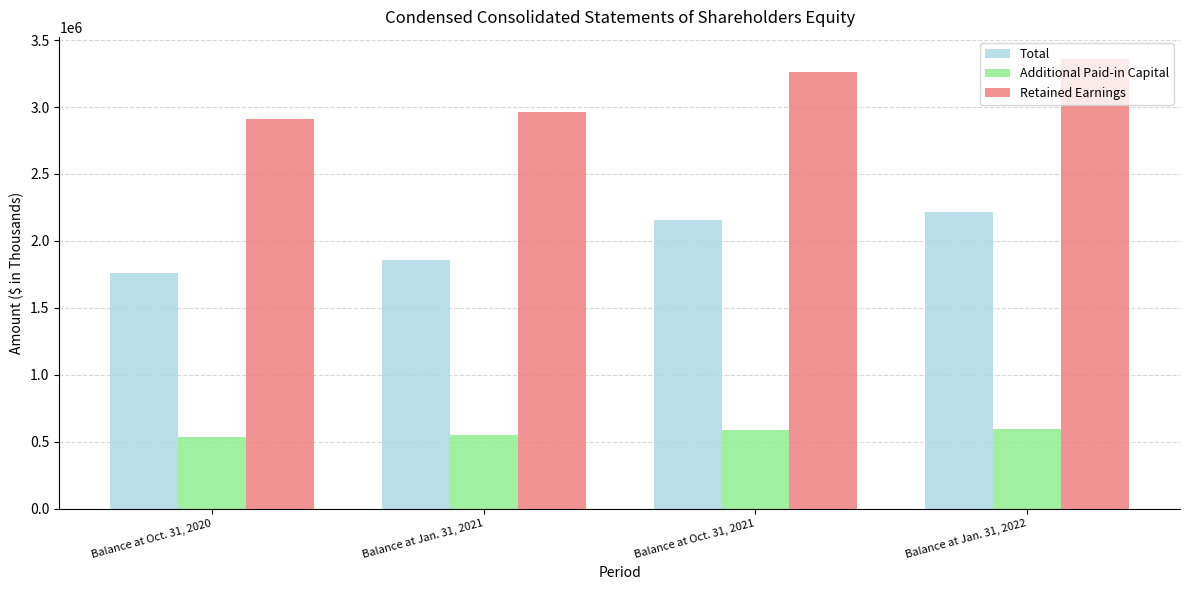

How many series are shown in this chart?

3